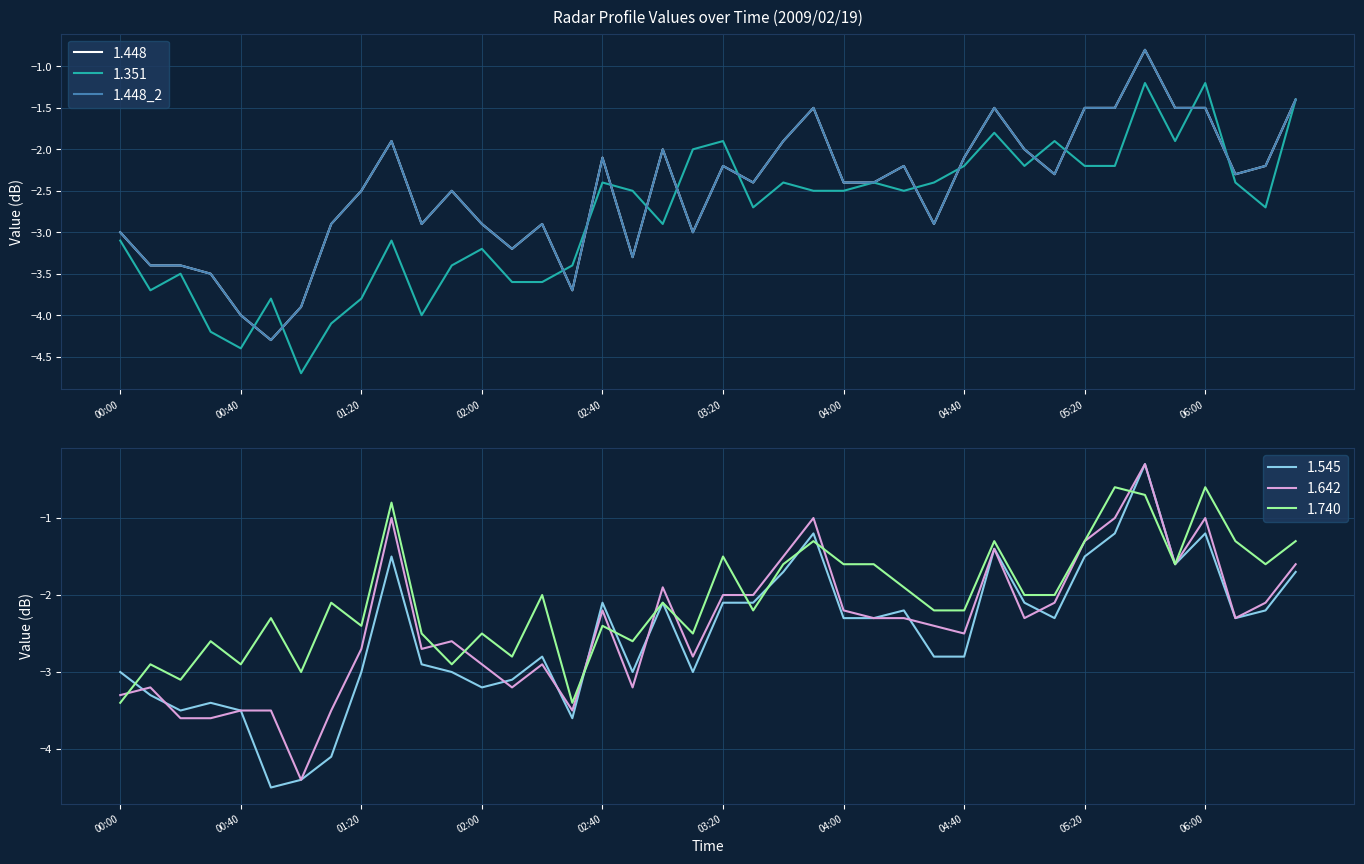

True or false: 1.642 has a value of -1.0 at 06:00.

True